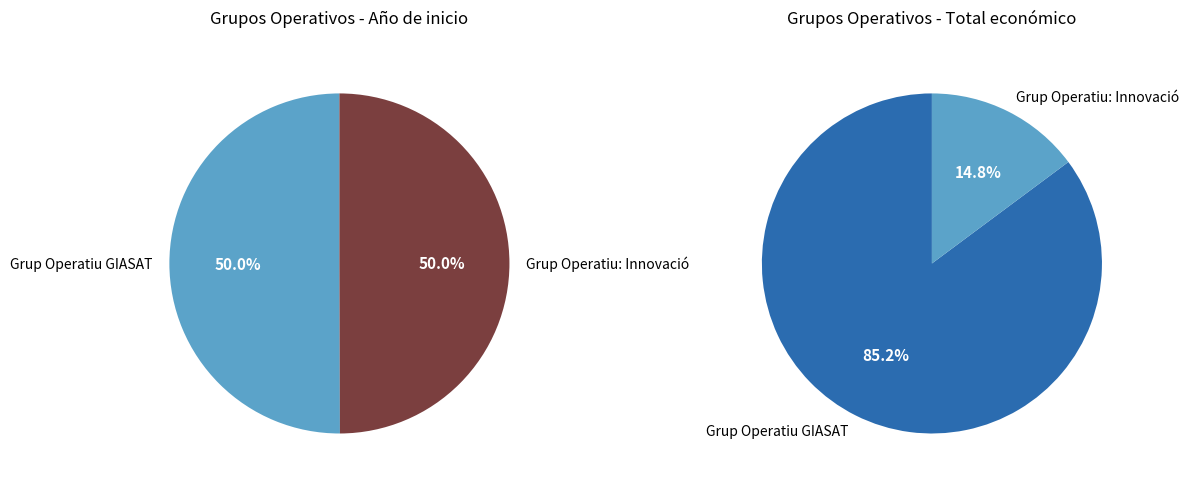

What percentage do Grup Operatiu: Innovació and Grup Operatiu GIASAT together represent?

100.0%